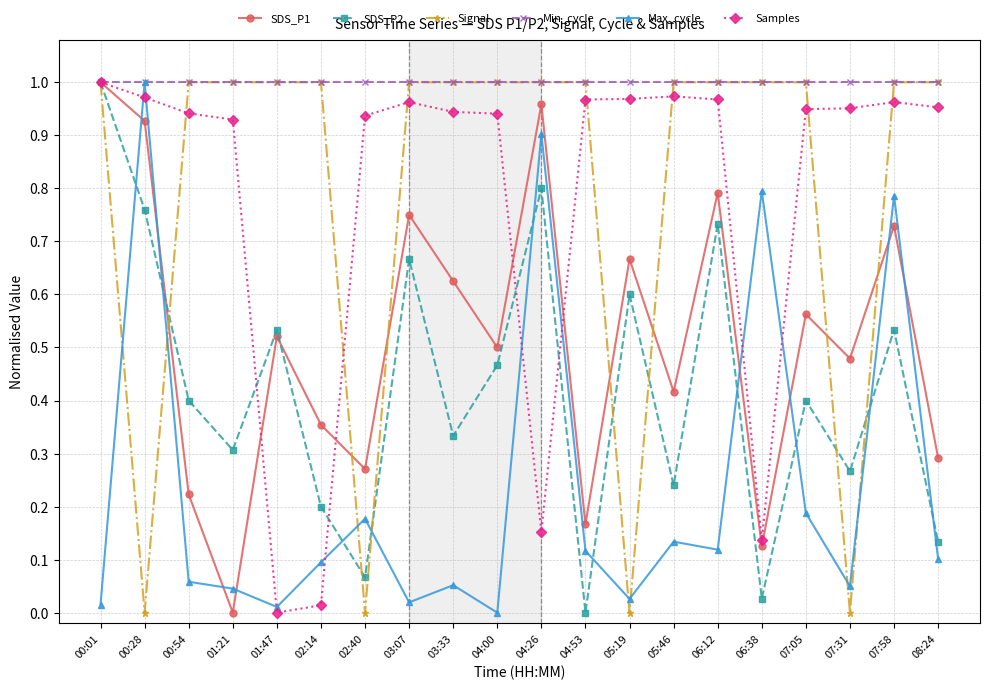

True or false: SDS_P1 has a value of 1.6 at 00:01.

False